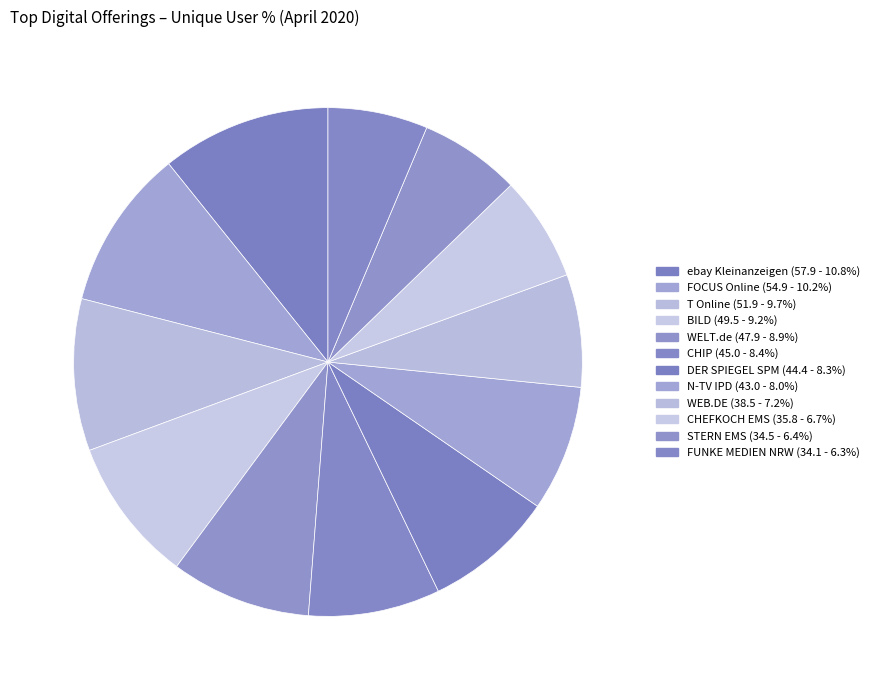

Which category has the biggest portion of the pie?

ebay Kleinanzeigen